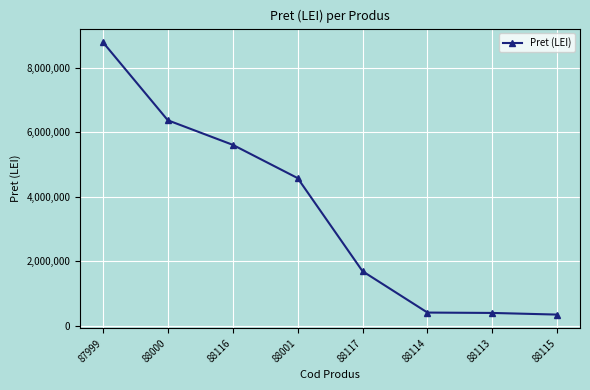

Where does the data first go above 4582552?

87999